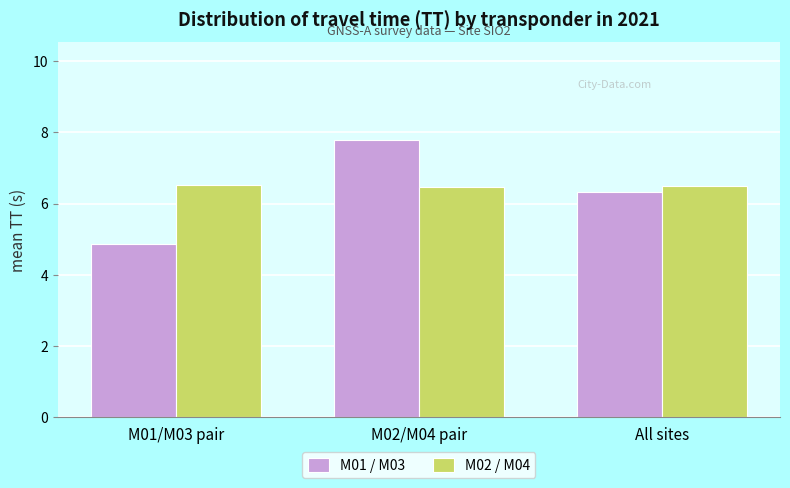

At which label does M01 / M03 first exceed 6?

M02/M04 pair